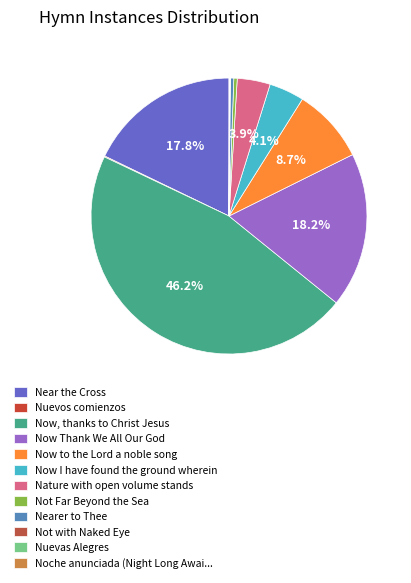

What is the smallest slice in the pie chart?

Not with Naked Eye